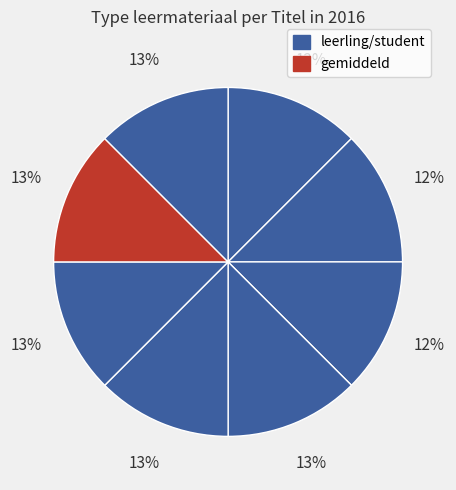

How many segments does this pie chart have?

8